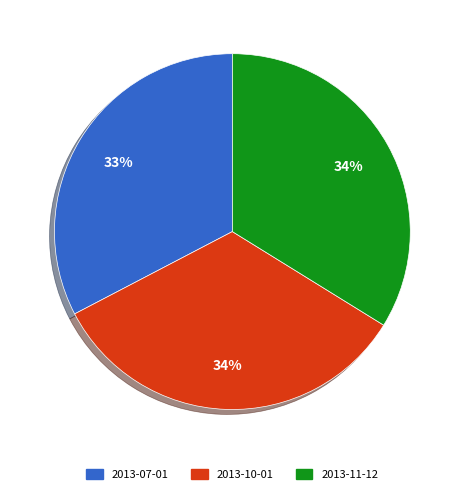

Count the number of slices in the pie.

3